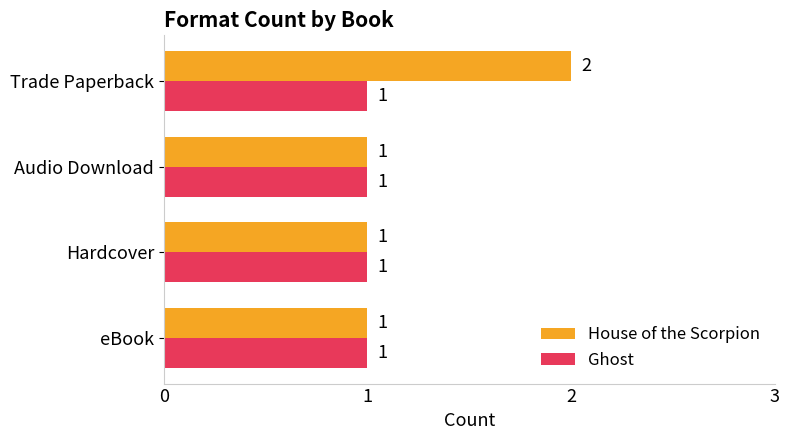

At which category is the sum across all series the highest?

Trade Paperback